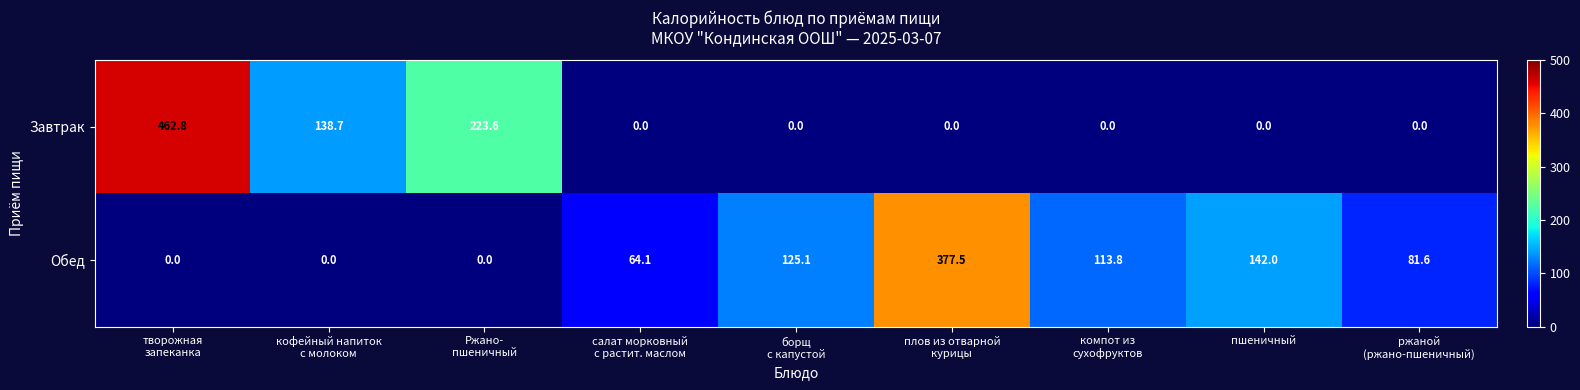

Which series has the largest total across all categories?

Обед